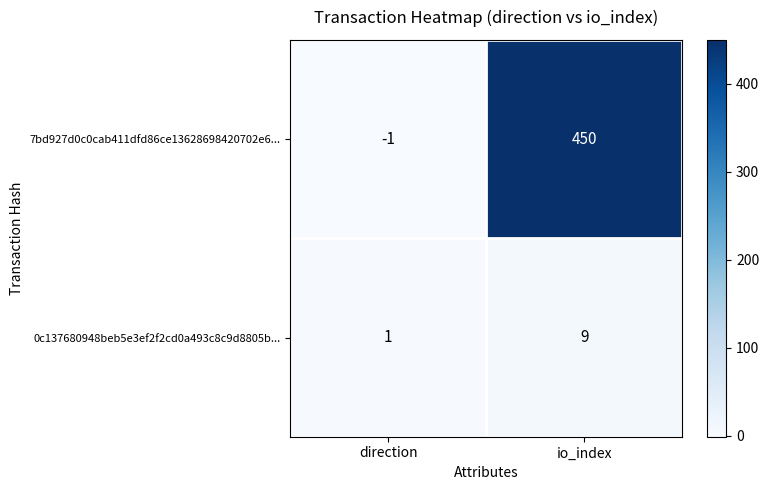

What is the greatest value displayed?

450